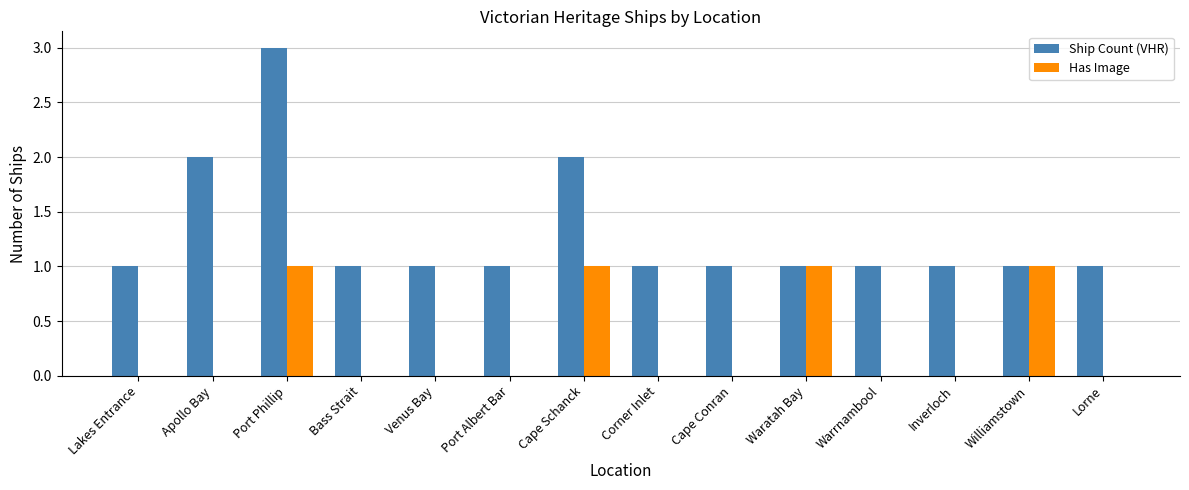

Which series has the widest spread of values?

Ship Count (VHR)